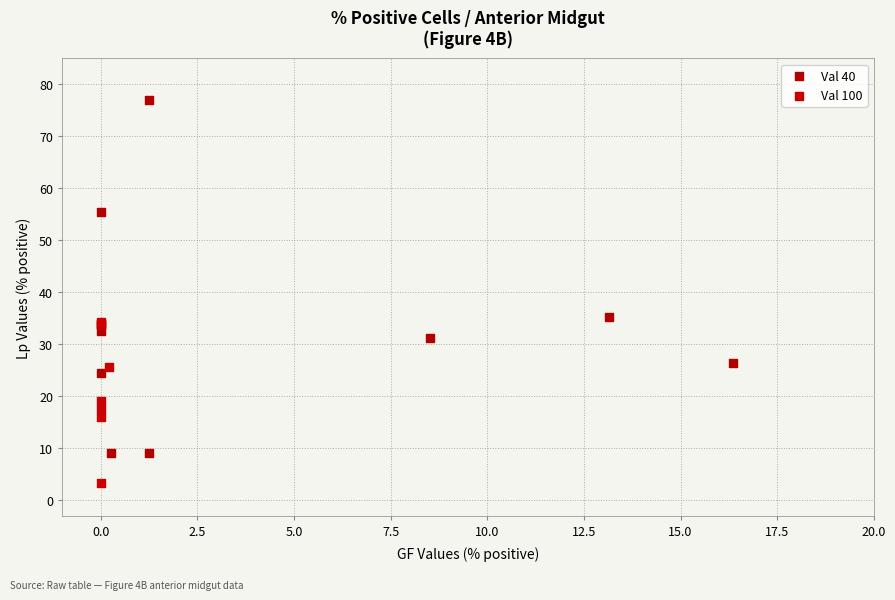

Which series reaches the minimum Y coordinate?

Val 100